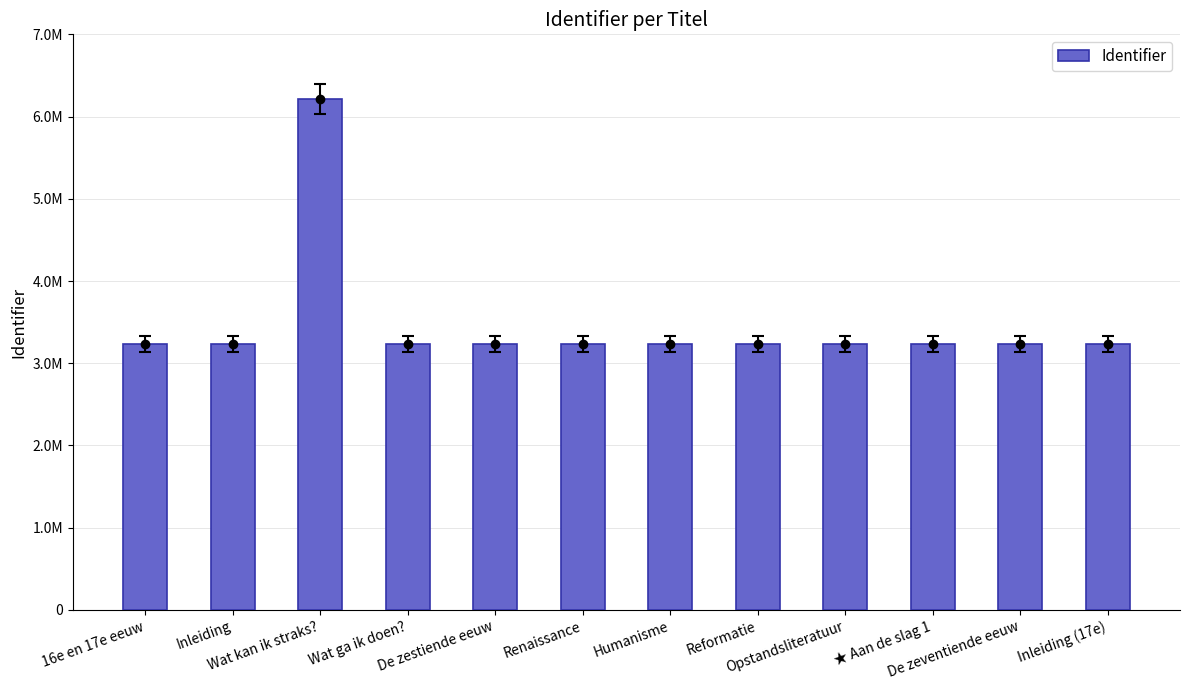

List the labels in order of value, smallest first.

16e en 17e eeuw, Inleiding, Wat ga ik doen?, De zestiende eeuw, Renaissance, Humanisme, Reformatie, Opstandsliteratuur, ★ Aan de slag 1, De zeventiende eeuw, Inleiding (17e), Wat kan ik straks?